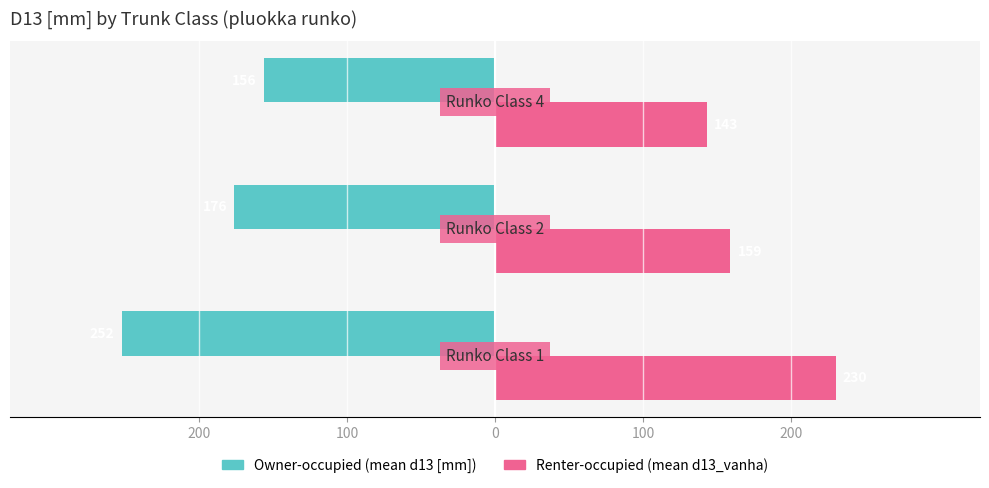

What is the value of the Renter-occupied bar at the 3rd from the left?

143